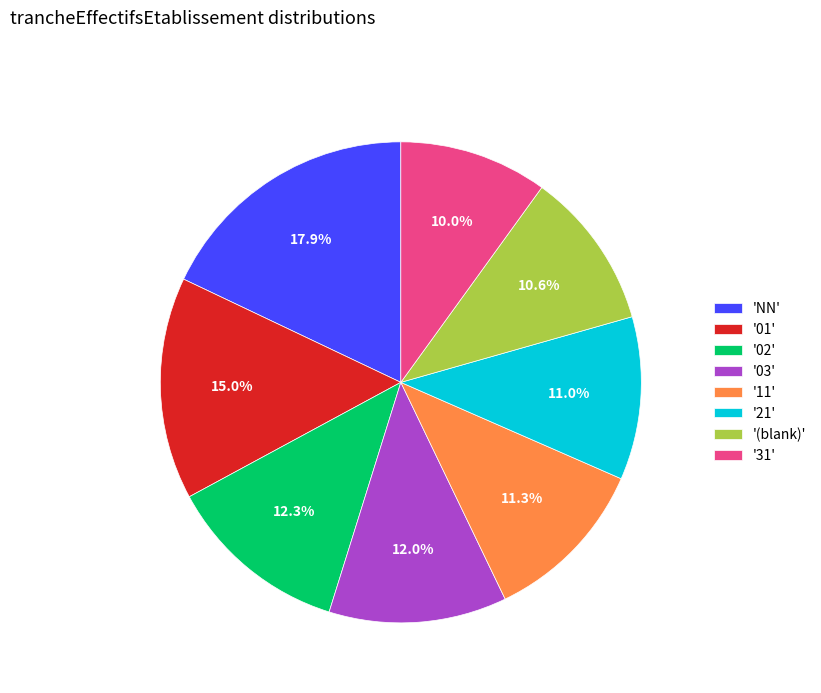

Approximately how many times larger is the value at '02' compared to '21'?

1.1